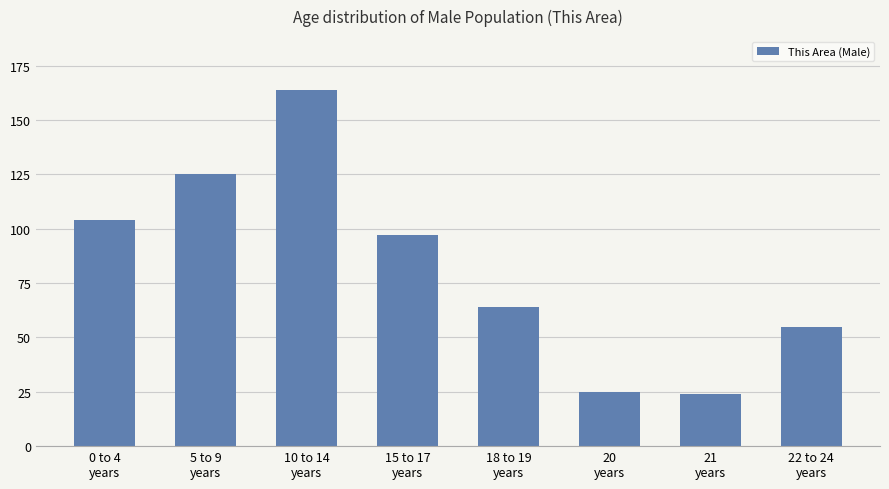

What is the ratio of the value at 21
years to the value at 18 to 19
years?

0.4